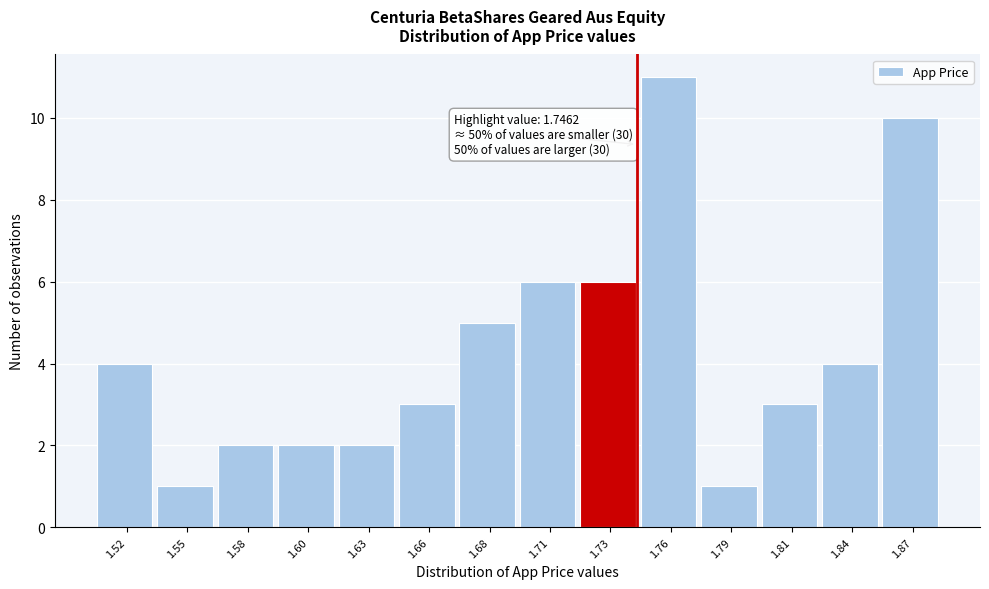

Reading left to right, what are all the values shown in this chart?

1.52=4	1.55=1	1.58=2	1.60=2	1.63=2	1.66=3	1.68=5	1.71=6	1.73=6	1.76=11	1.79=1	1.81=3	1.84=4	1.87=10